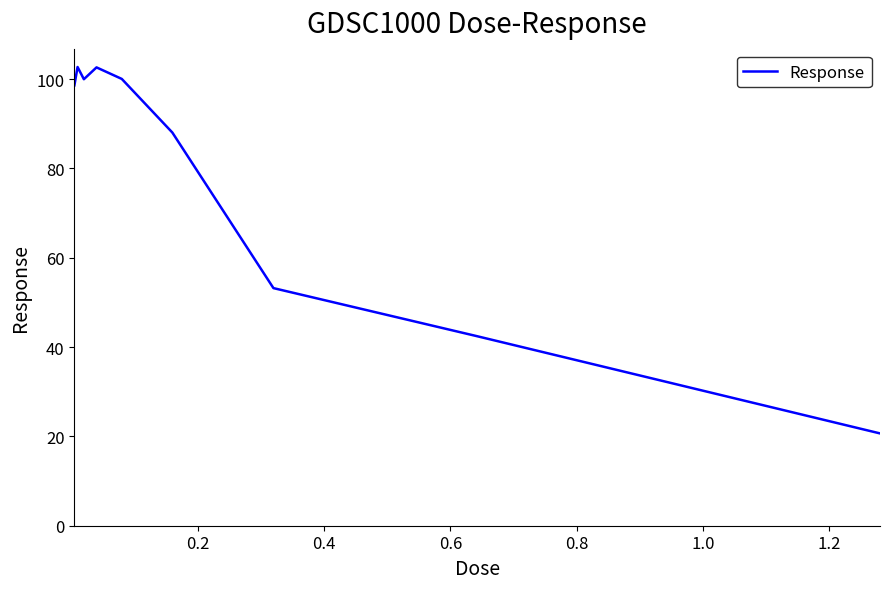

What is the greatest value displayed?

102.7